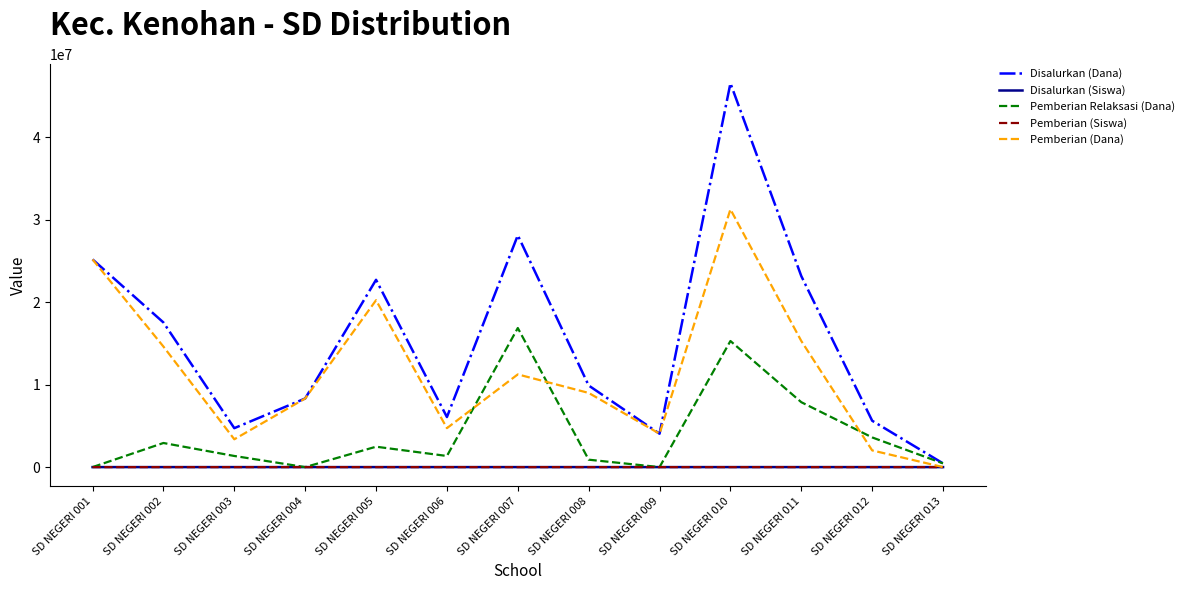

In Disalurkan (Siswa), how many points are higher than both neighbors (excluding endpoints)?

3